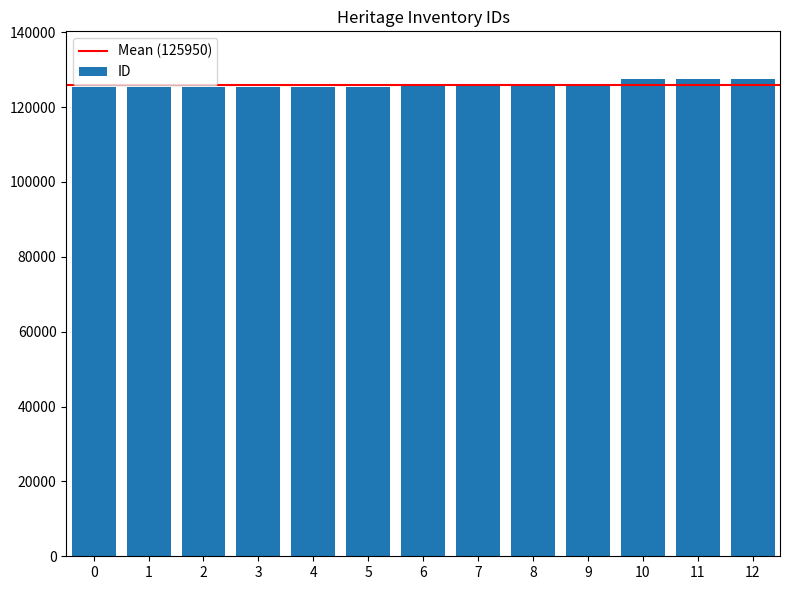

What is the value of the 8th bar from the left?

125810